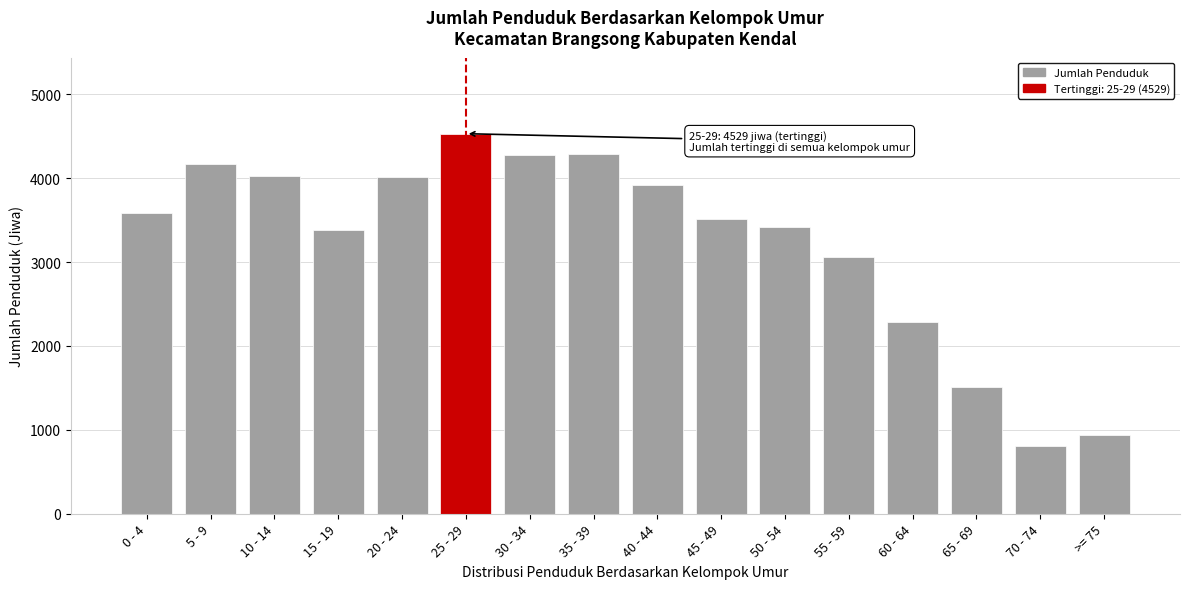

What is the label of the 8th bar from the right?

40 - 44